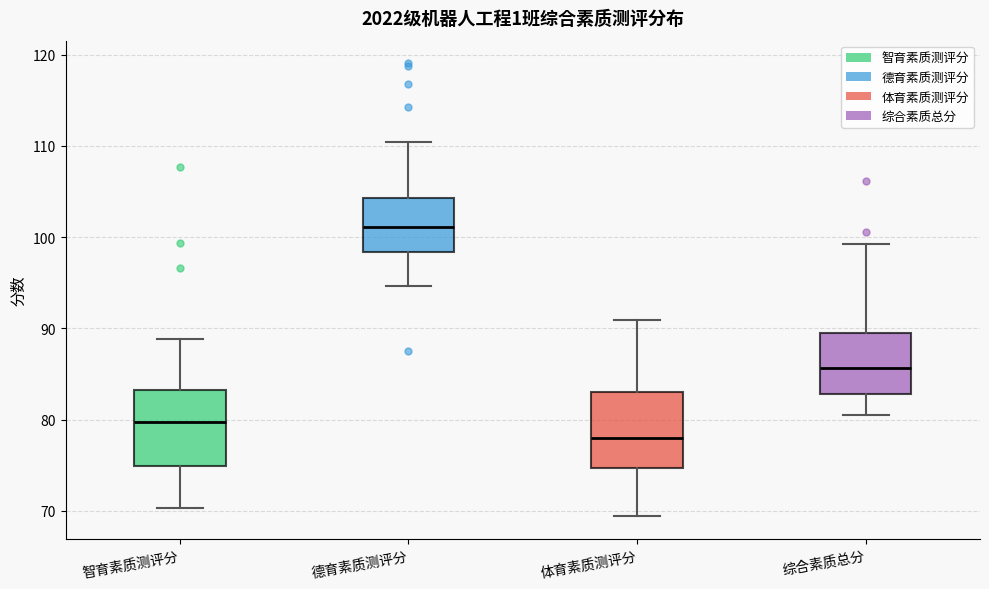

Which box's median line is the highest?

德育素质测评分